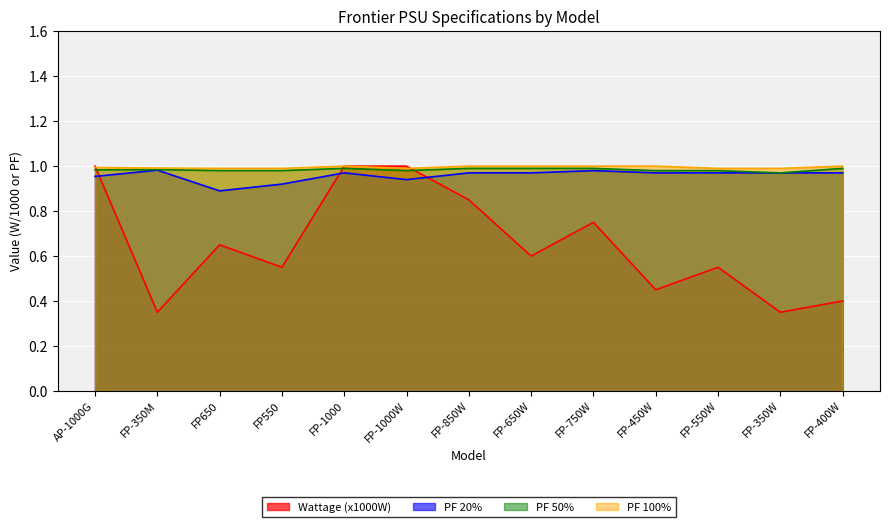

Where do Wattage and PF 20% first cross each other?

AP-1000G and FP-350M